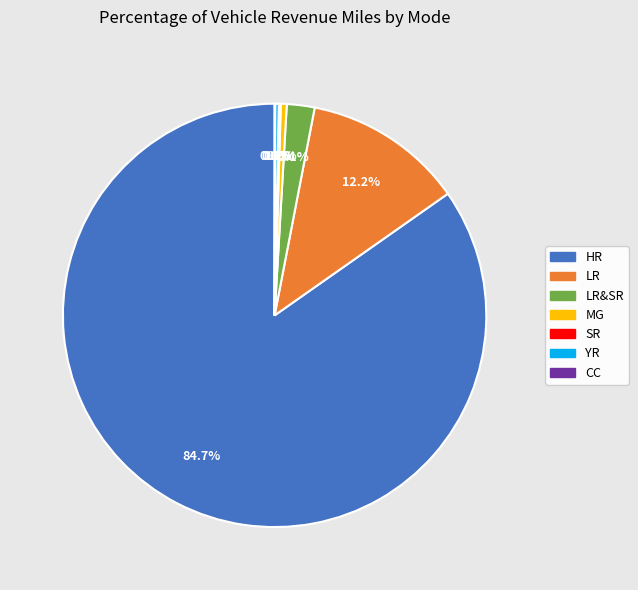

Is there any slice that represents more than half of the pie?

Yes